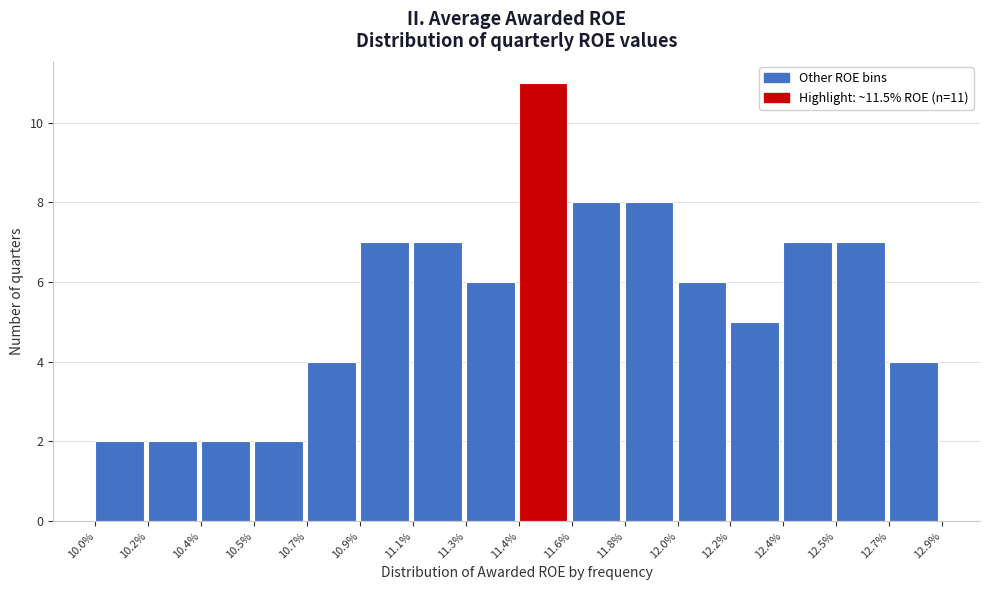

Reading left to right, list all the values displayed in this chart.

2	2	2	2	4	7	7	6	11	8	8	6	5	7	7	4